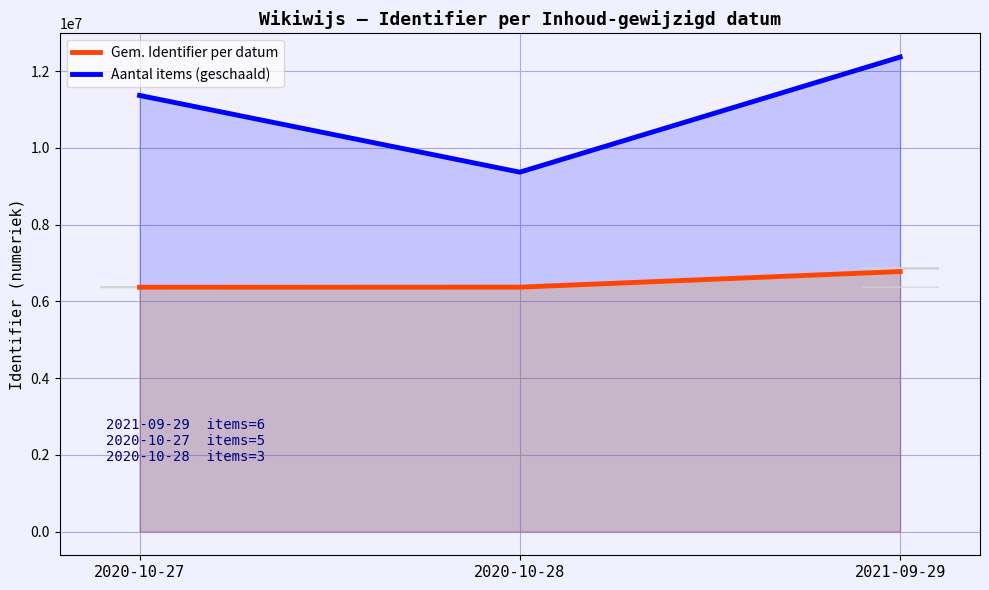

Rank the series by their maximum value, from highest to lowest.

Aantal items (geschaald), Gem. Identifier per datum